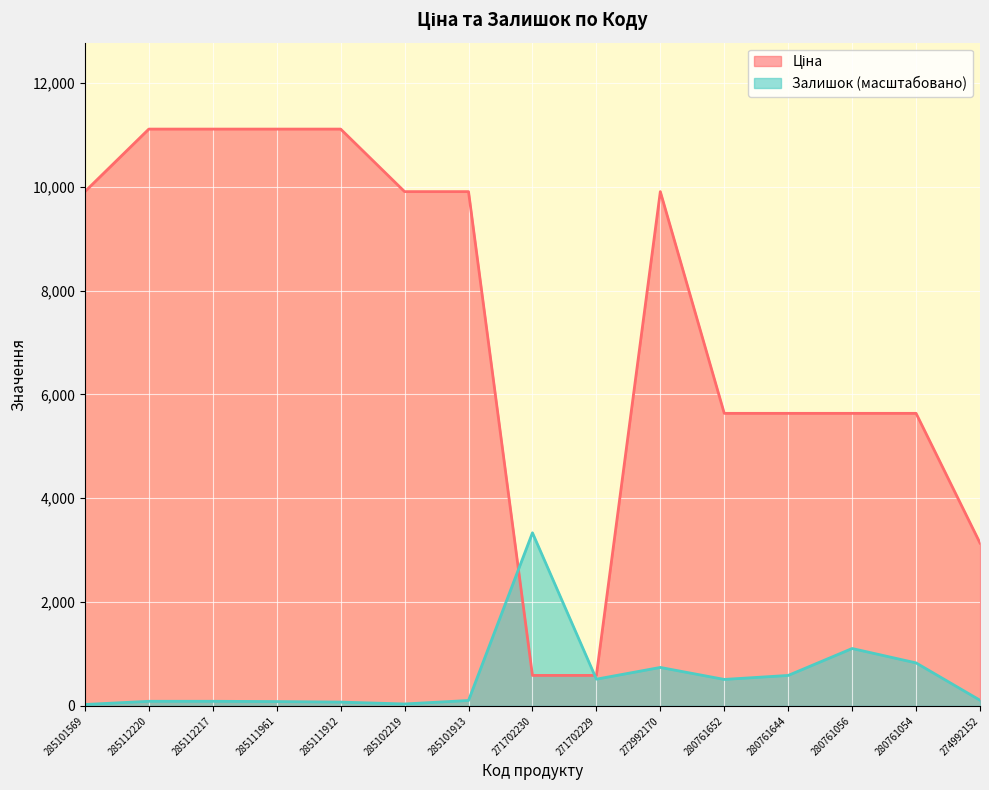

Between 285112217 and 285111912, which series saw the biggest shift?

Залишок